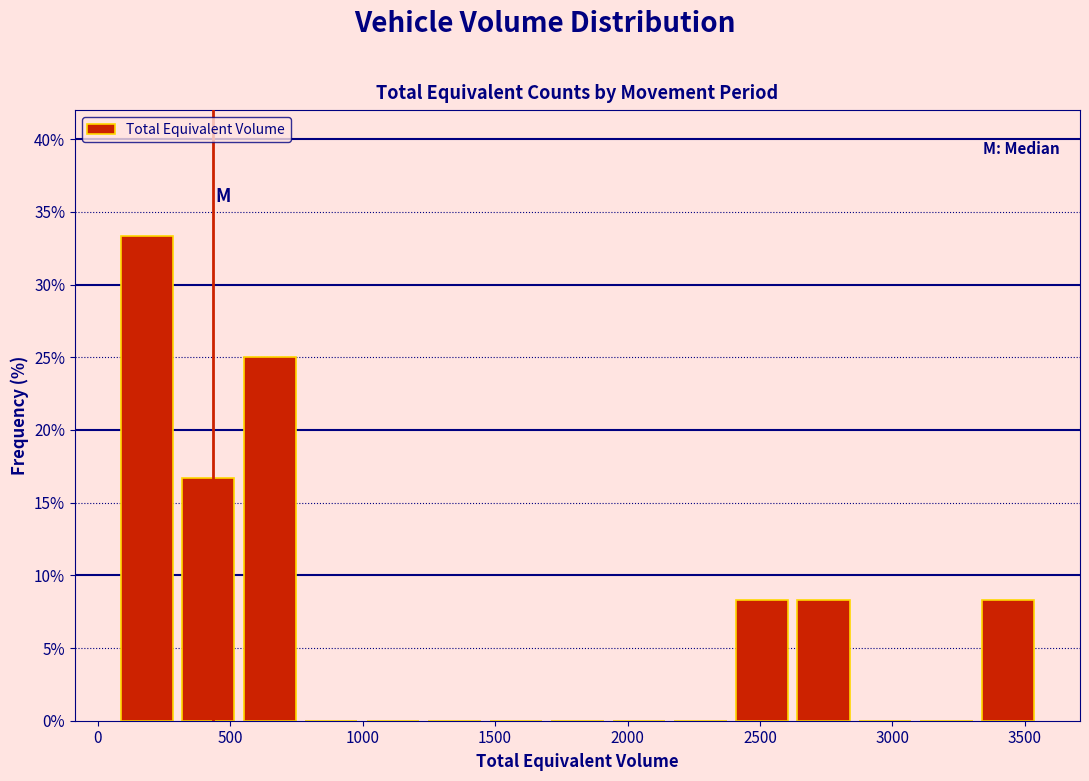

Which range on the x-axis has the tallest bar?

50 to 300